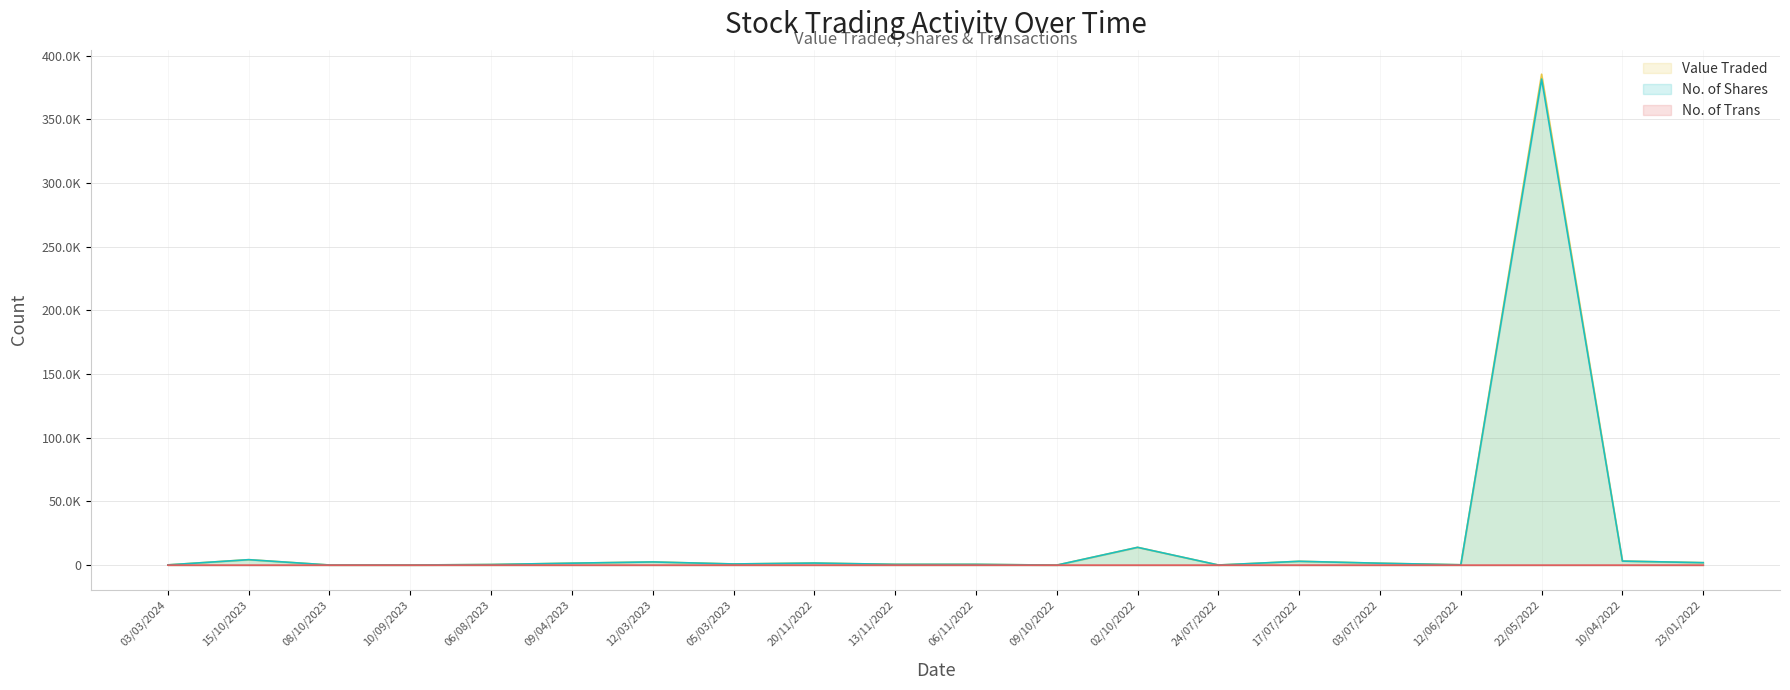

What is the sum of the Value Traded values at 03/07/2022 and 09/10/2022?

1519